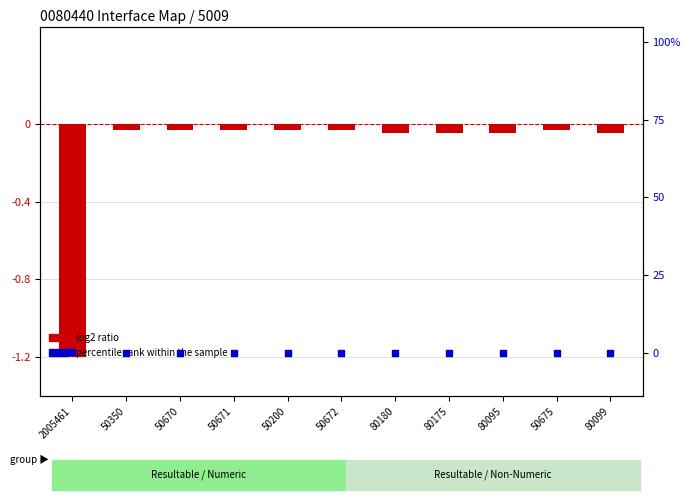

Which series reaches the maximum Y coordinate?

percentile rank within the sample